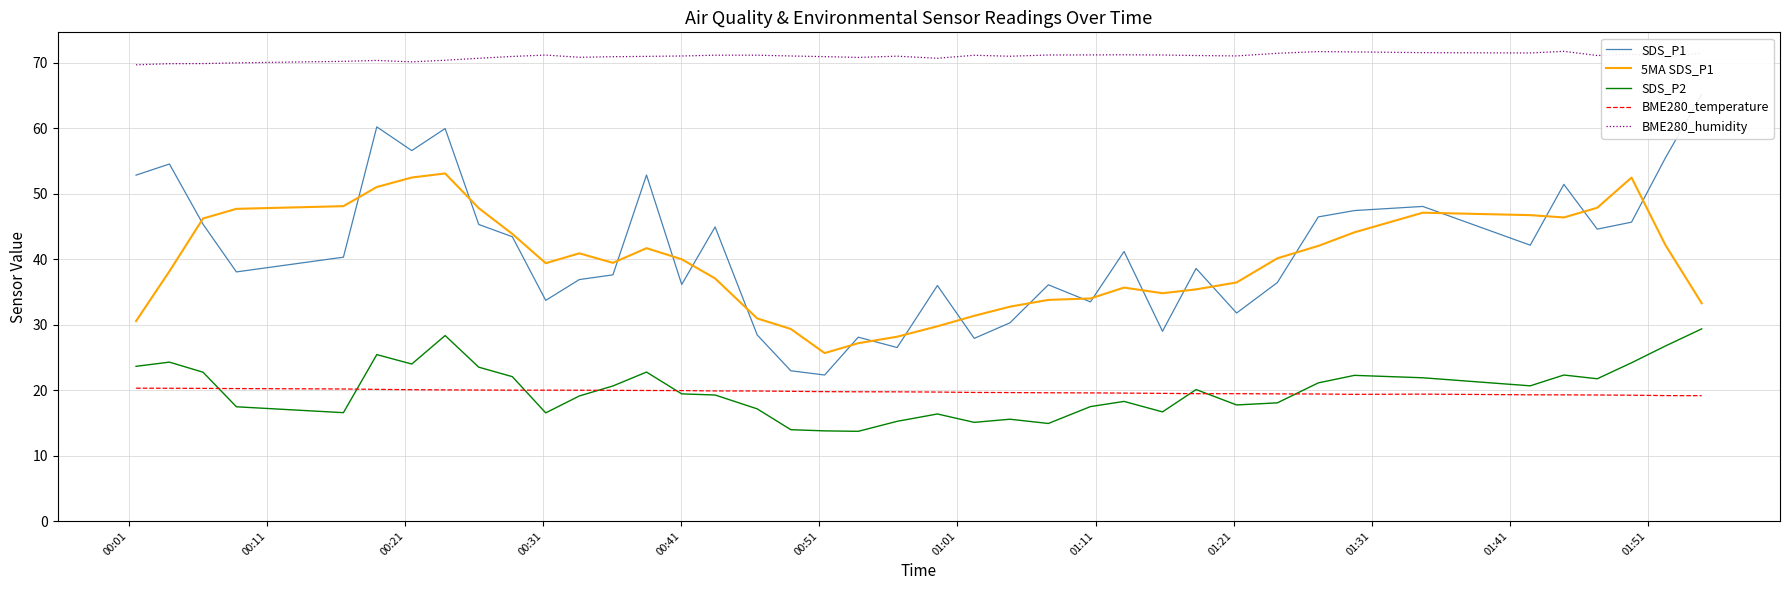

True or false: SDS_P2 and 5MA SDS_P1 cross at least once.

False